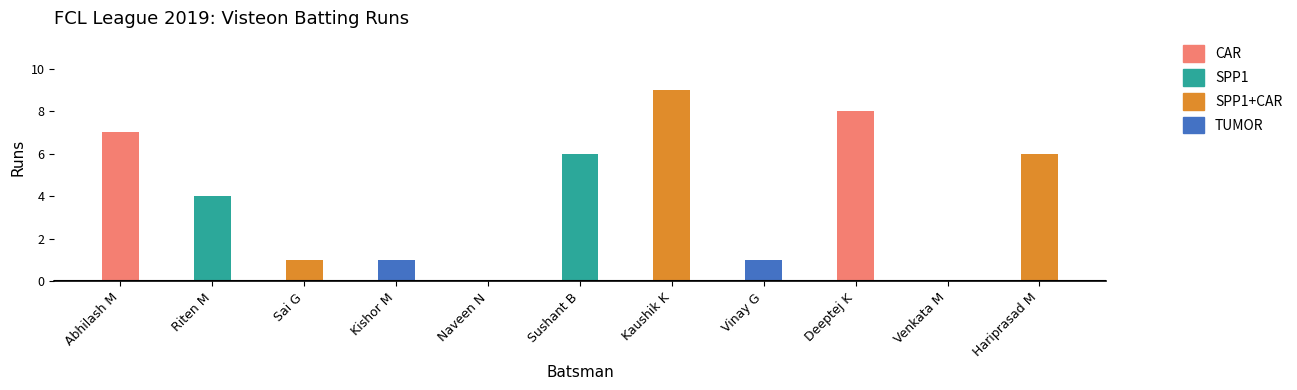

Approximately how many times larger is the value at Deeptej K compared to Kaushik K?

0.9